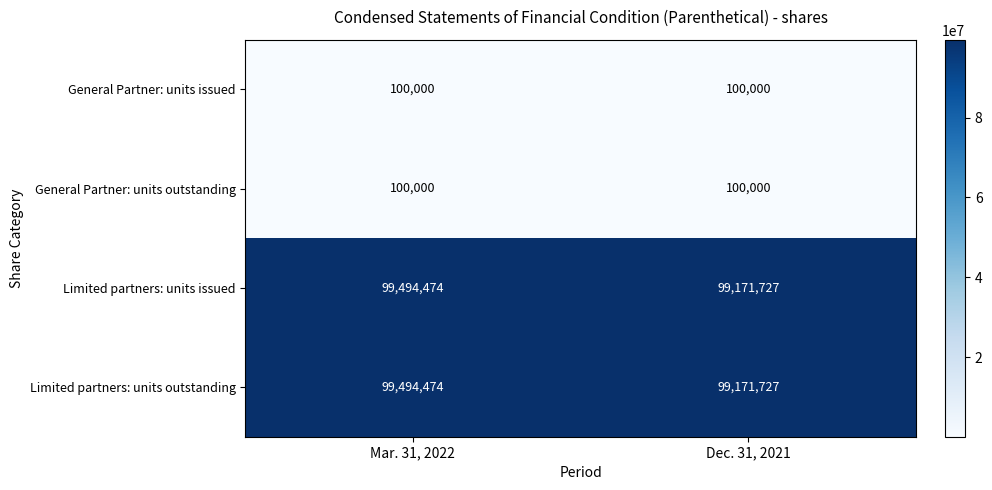

What is the average value of the General Partner: units outstanding series?

100000